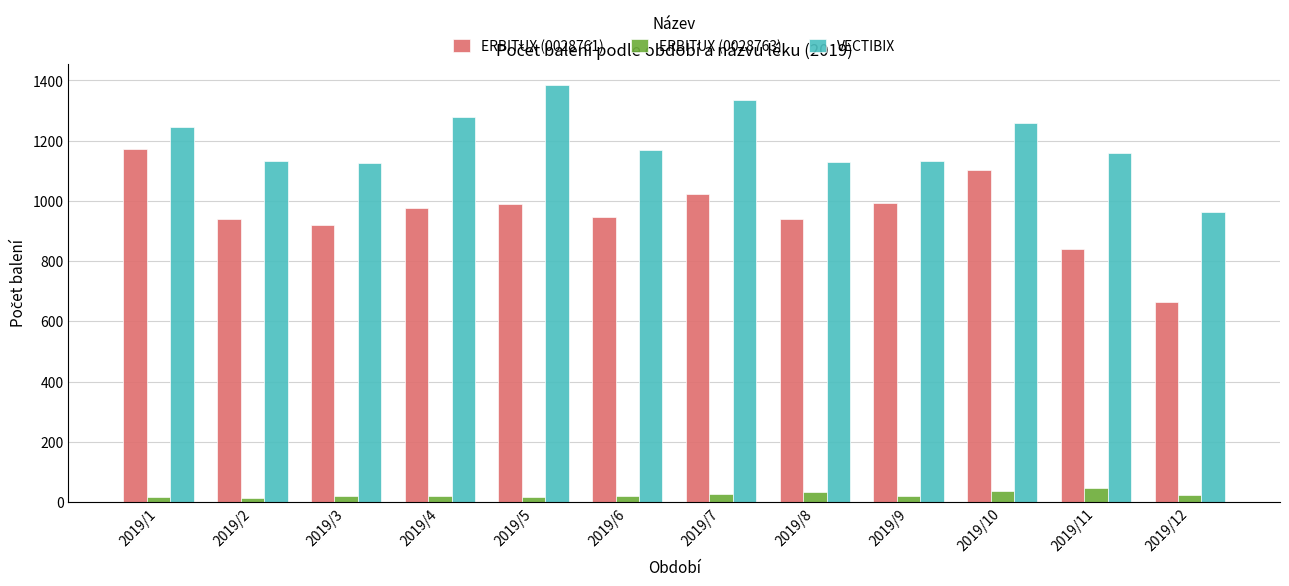

What is the difference between the maximum and minimum values in the ERBITUX (0028763) series?

35.7